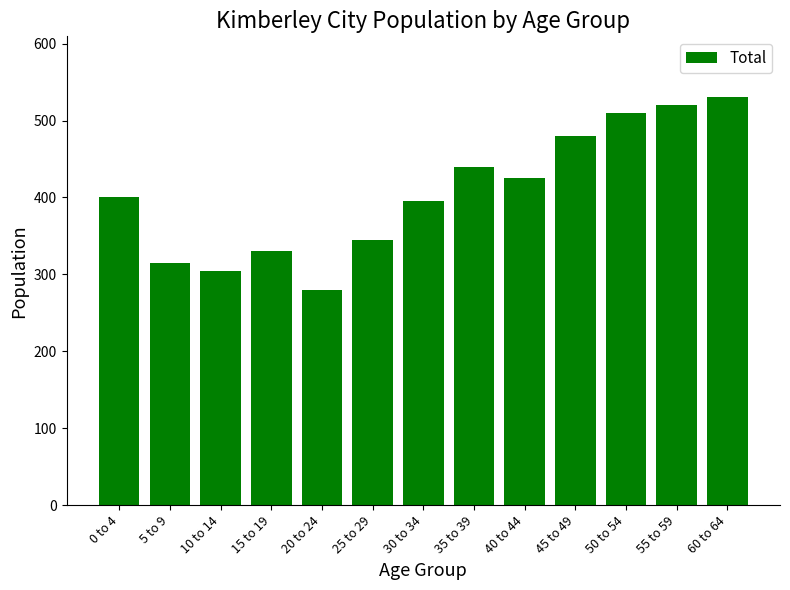

Reading left to right, extract all data points from this chart.

400	315	305	330	280	345	395	440	425	480	510	520	530